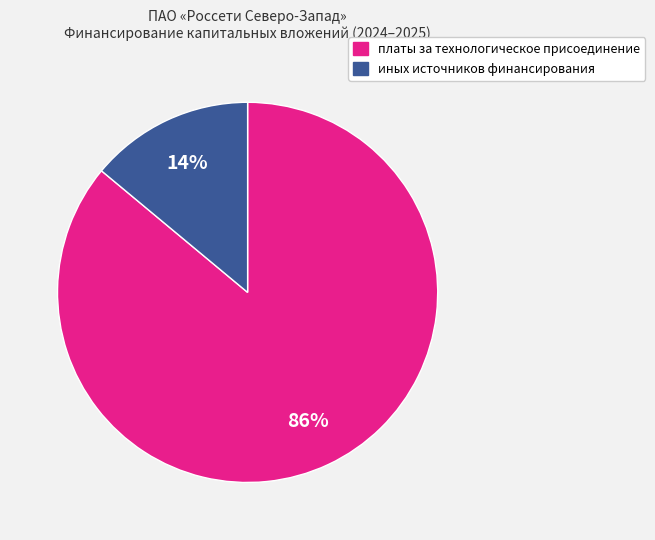

Is there a majority slice in this chart?

Yes